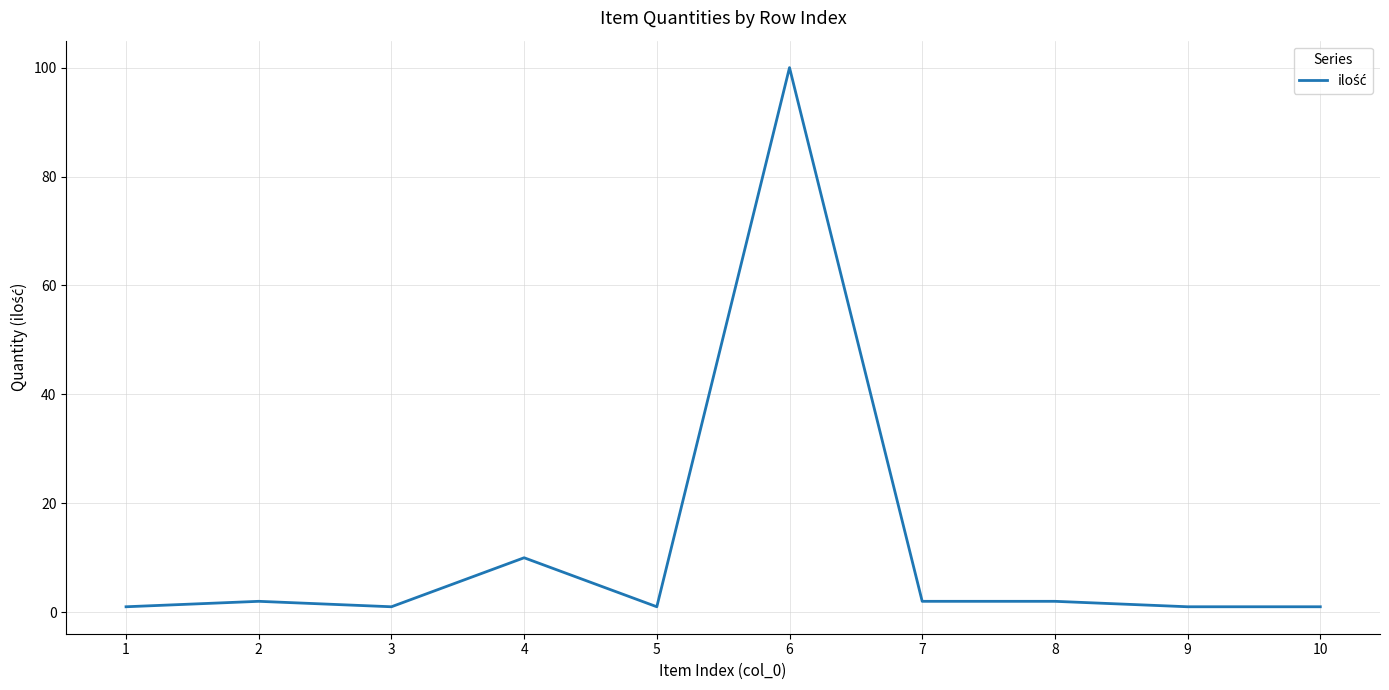

What is the difference between the maximum and second lowest values?

99